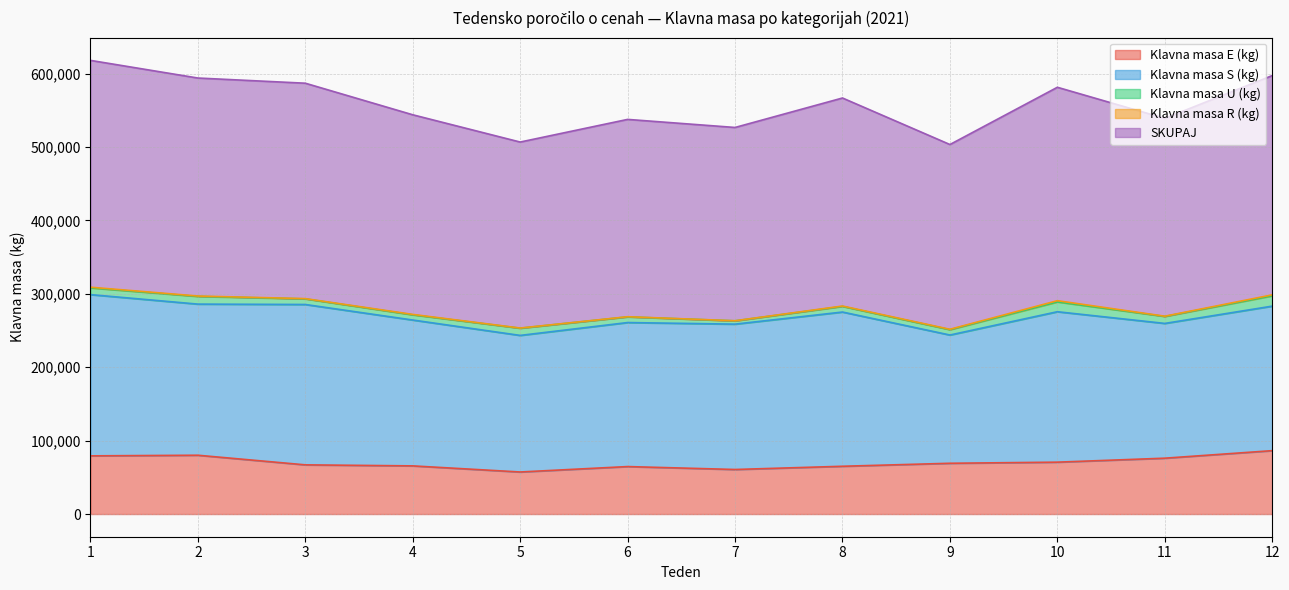

Is the value of SKUPAJ at 7 greater than the value of Klavna masa U (kg) at 11?

Yes